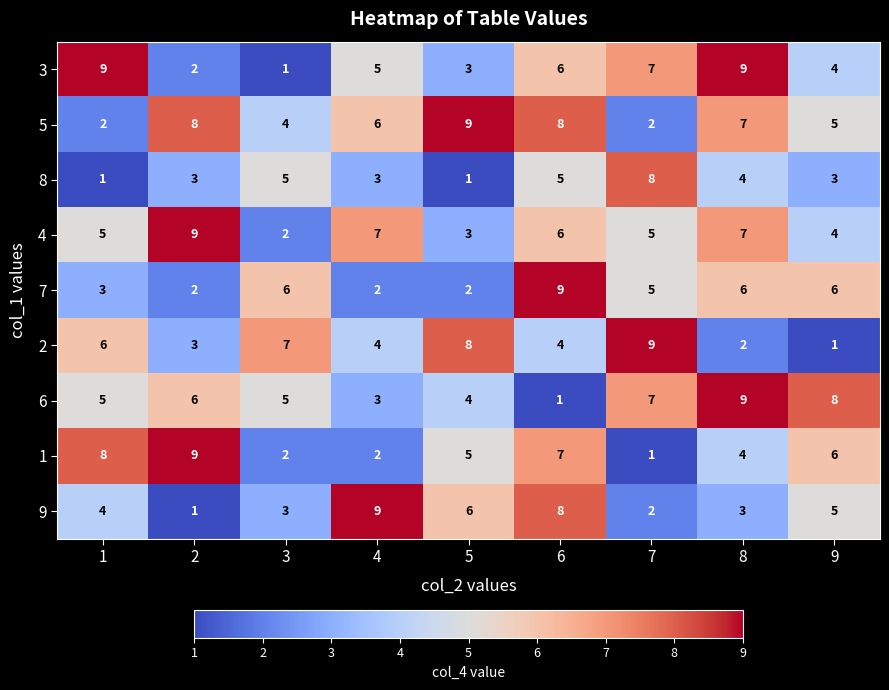

The value of 7 at 5 is 1. True or false?

False